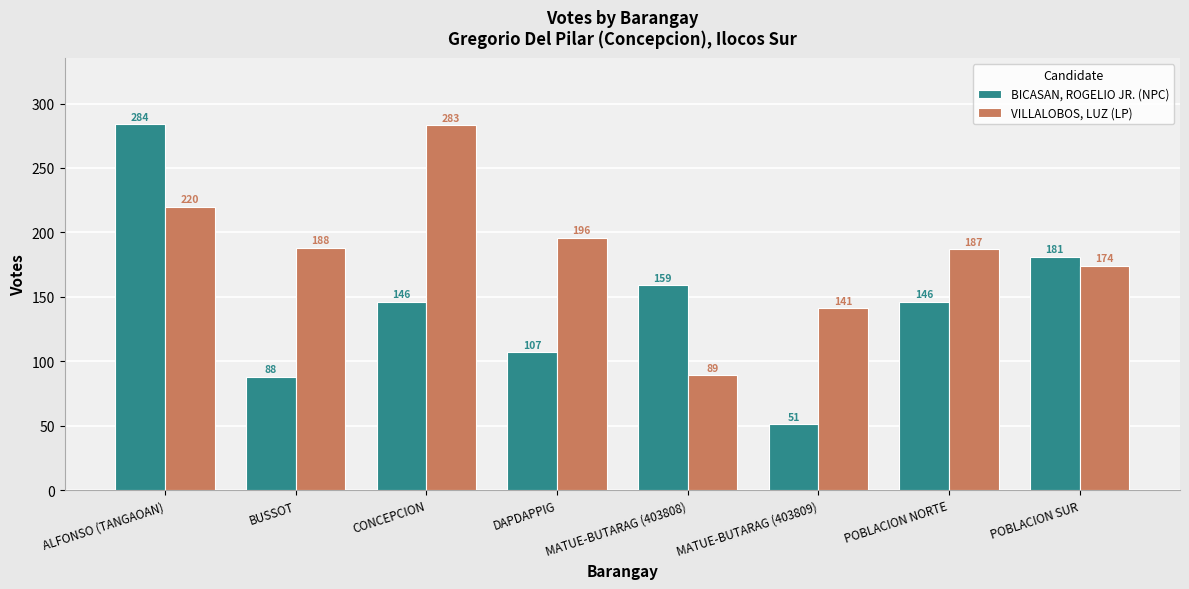

True or false: VILLALOBOS, LUZ (LP) has a value of 188 at BUSSOT.

True